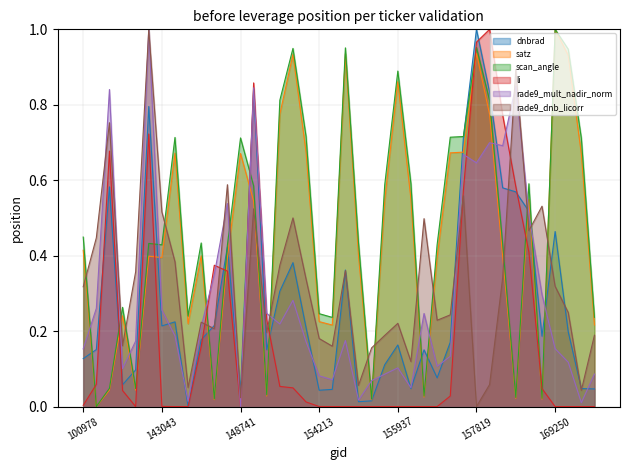

Between which two adjacent categories do li and rade9_mult_nadir_norm first intersect?

146194 and 146385